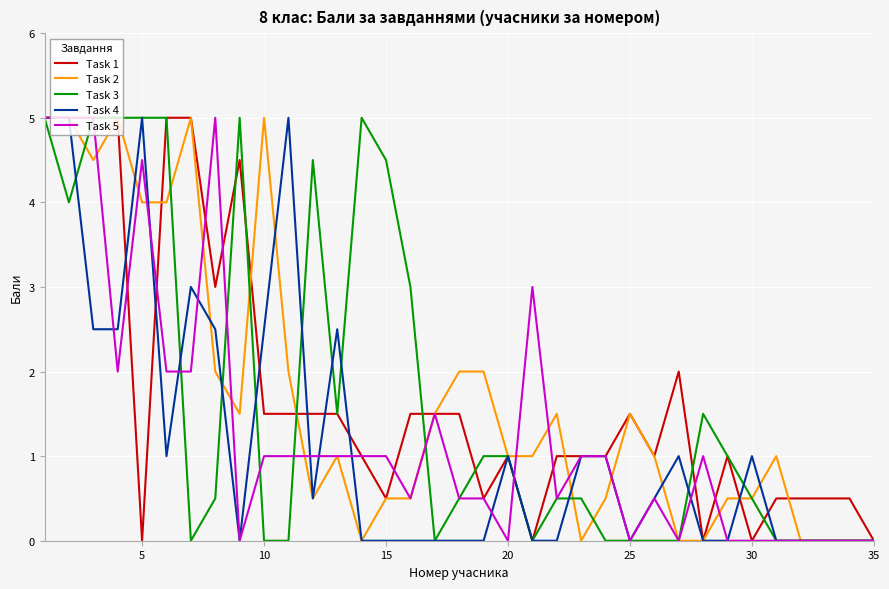

What is the maximum value for Task 2?

5.0